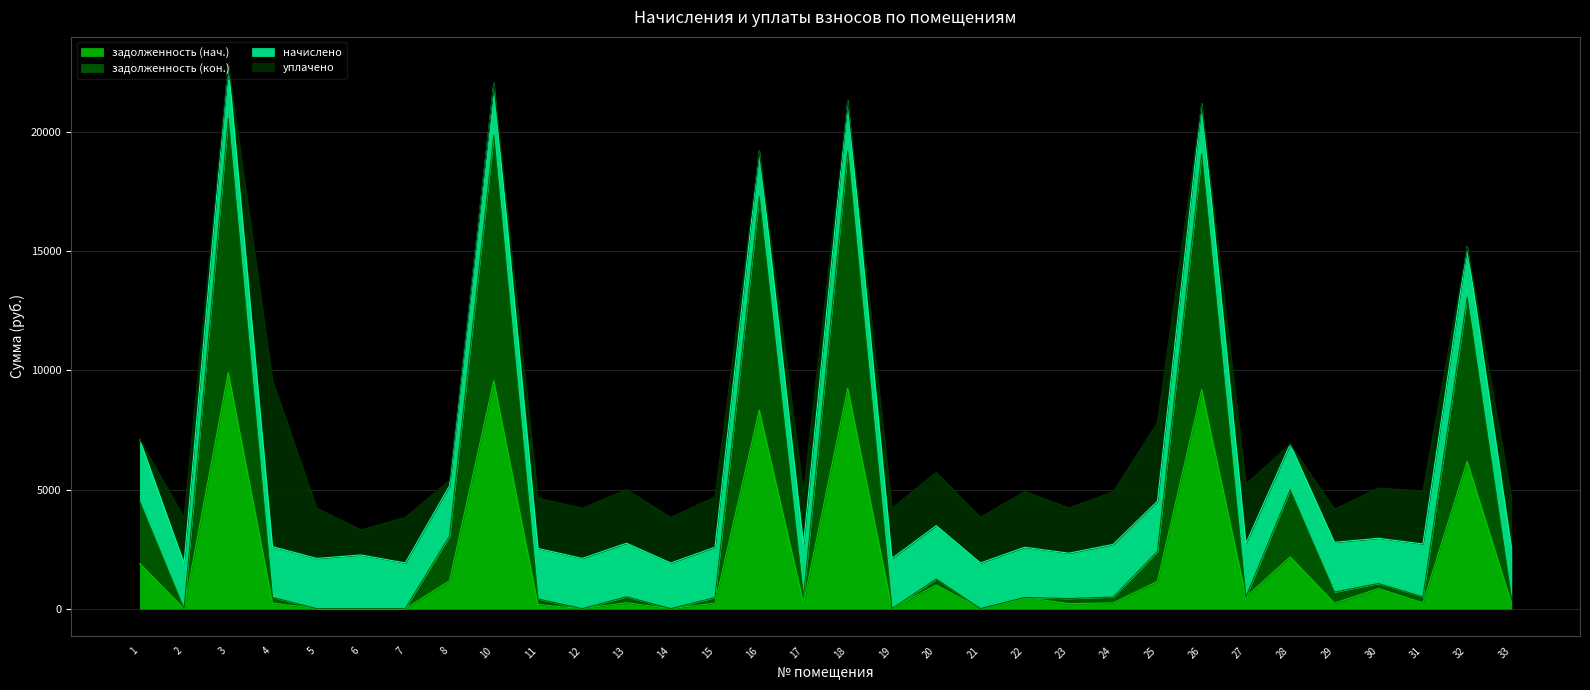

What are all the series names shown in the legend?

задолженность (нач.), задолженность (кон.), начислено, уплачено